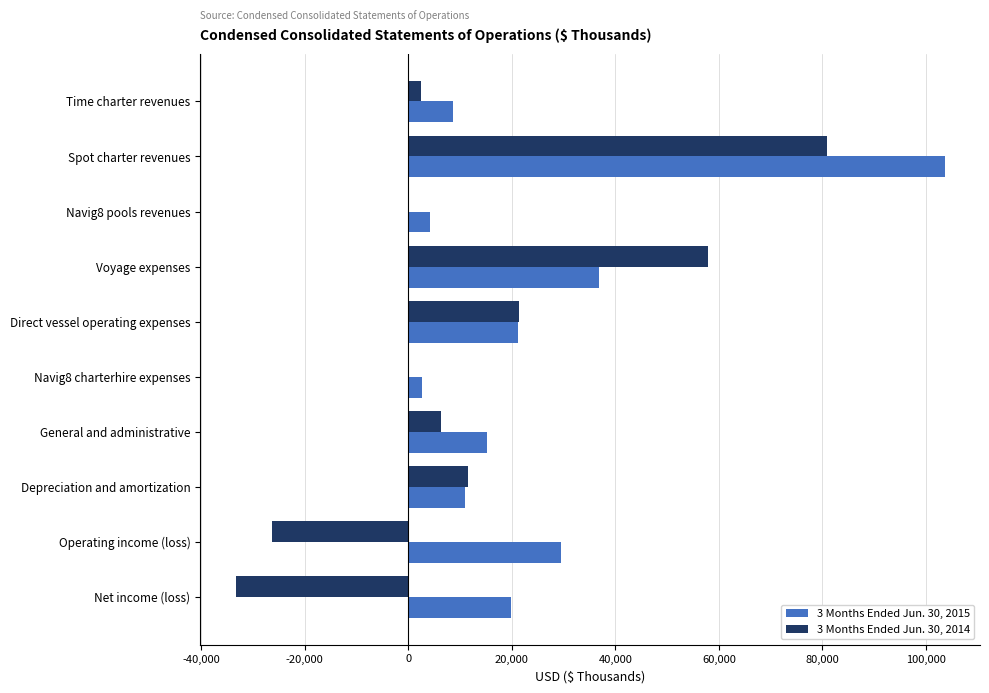

Is the value of 3 Months Ended Jun. 30, 2015 at Navig8 pools revenues greater than the value of 3 Months Ended Jun. 30, 2014 at Voyage expenses?

No